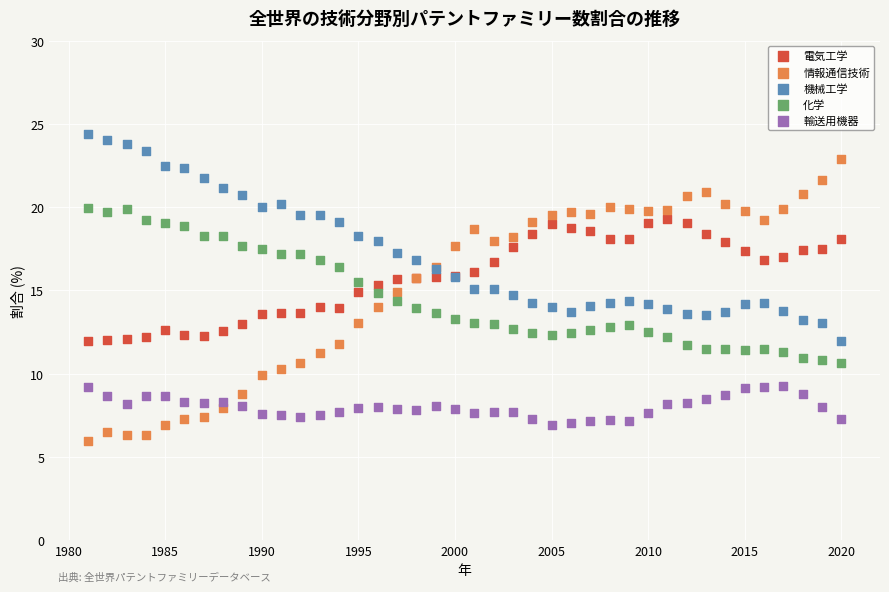

Which series contains the highest Y value?

機械工学